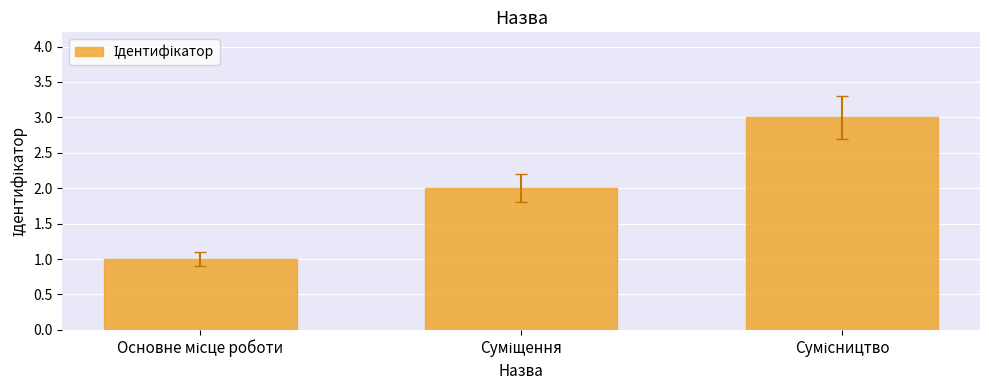

What is the difference between the maximum and minimum values?

2